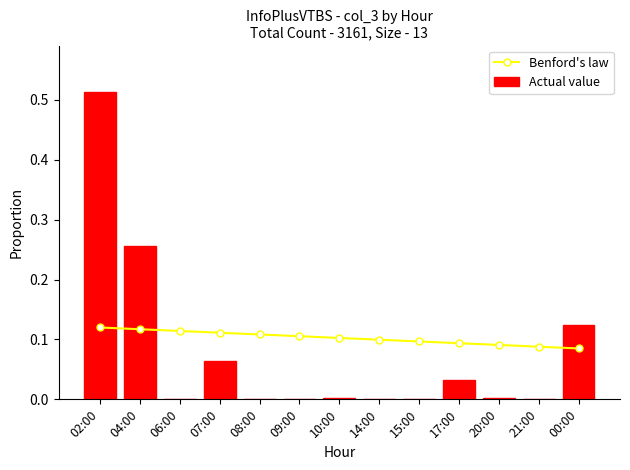

Which series changed the most between 08:00 and 15:00?

Benford's law